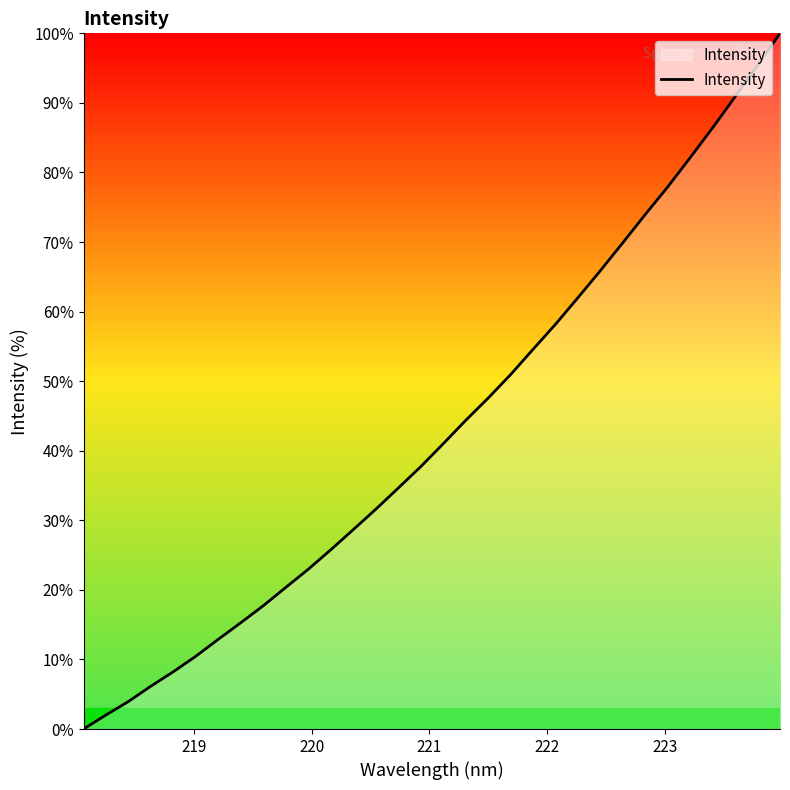

What is the difference between the maximum and minimum values?

100.0